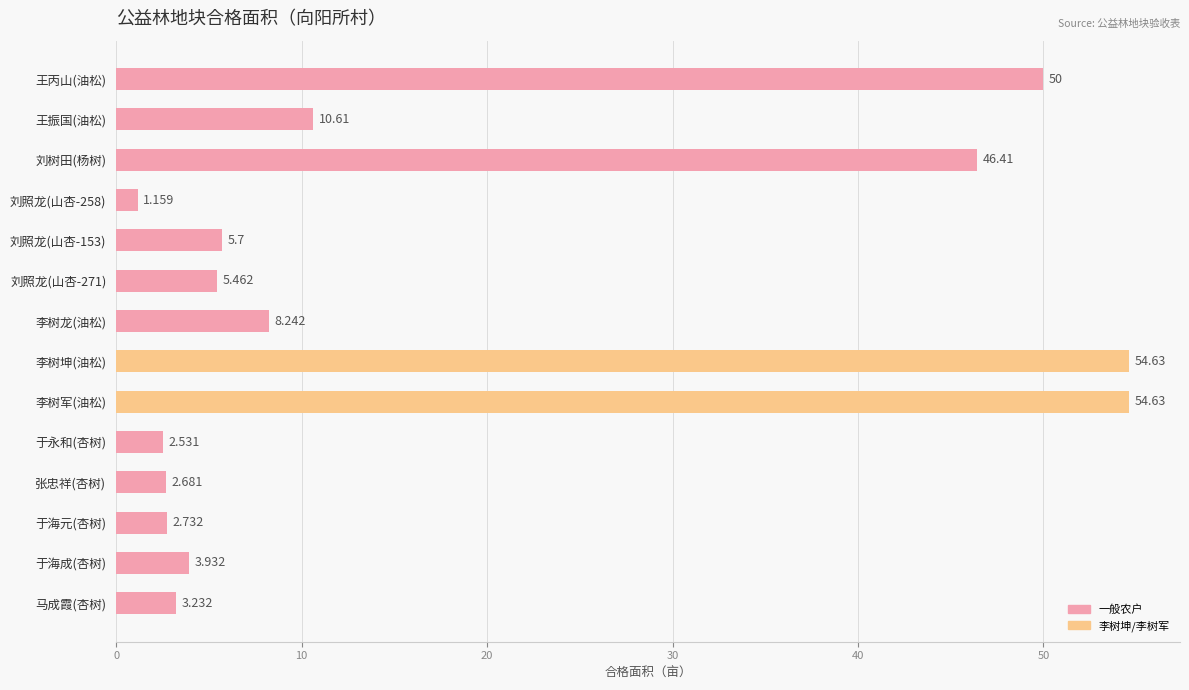

How many data points are above 5?

8